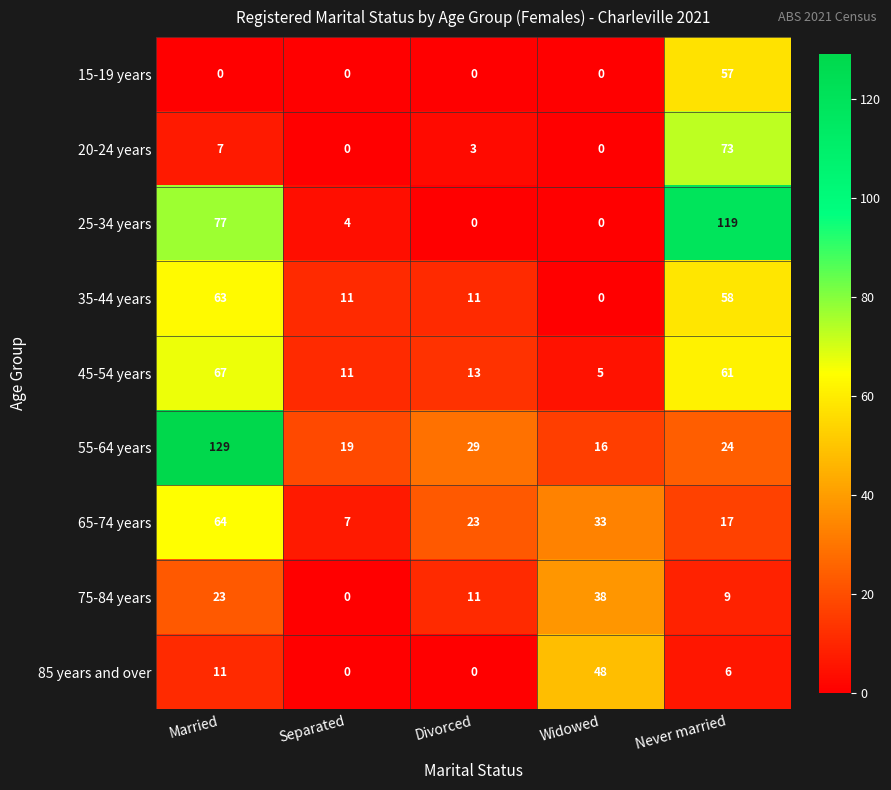

At how many categories does at least one series exceed 120?

1